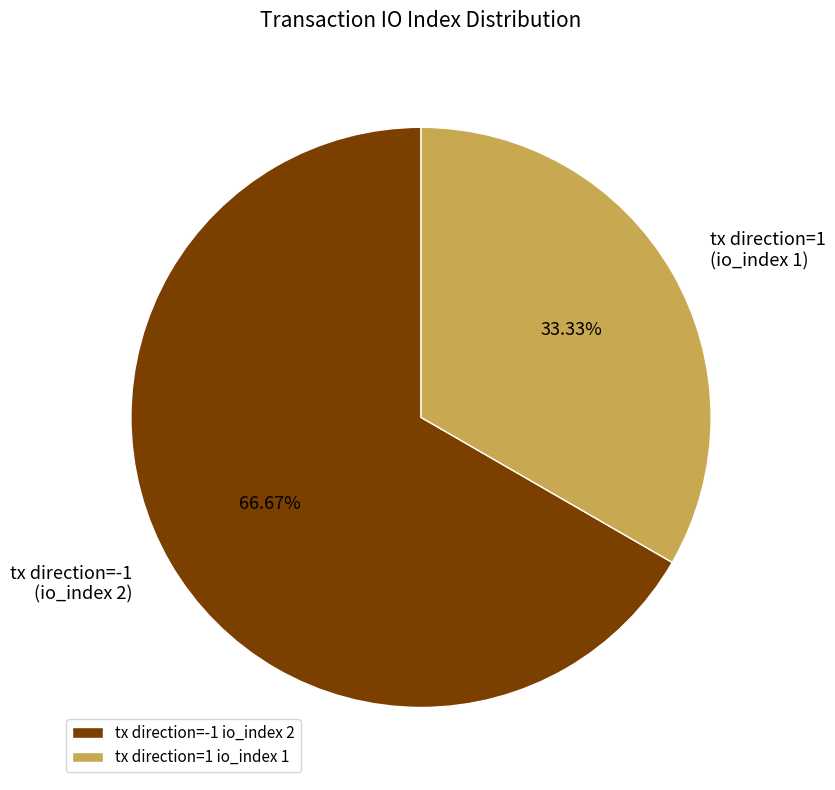

Is there a majority slice in this chart?

Yes